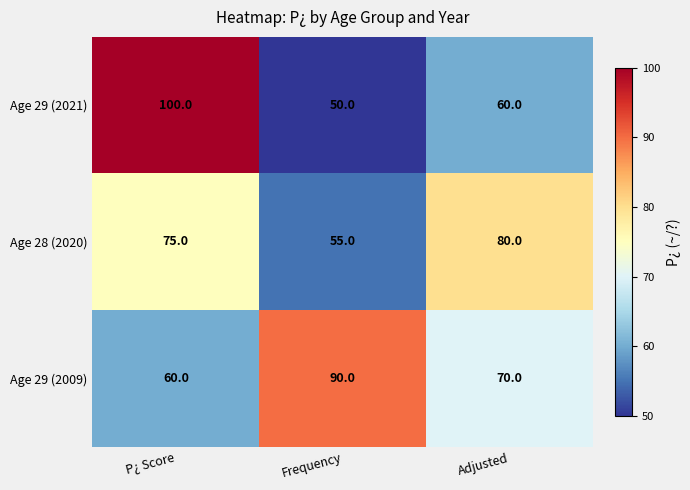

Rank the categories by Age 28 (2020) value from highest to lowest.

Adjusted, P¿ Score, Frequency